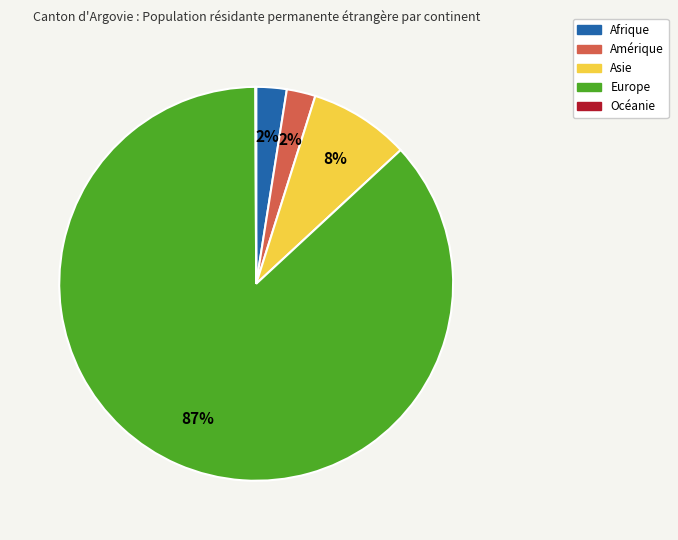

To the nearest percent, what is the average slice percentage?

20%